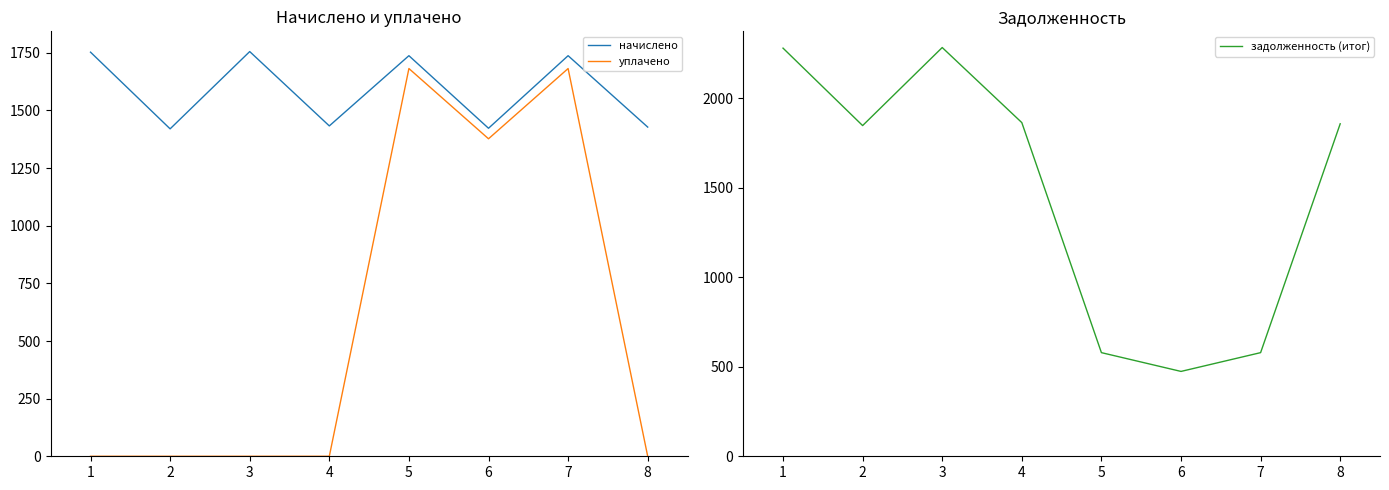

What is the average value of the начислено series?

1585.9